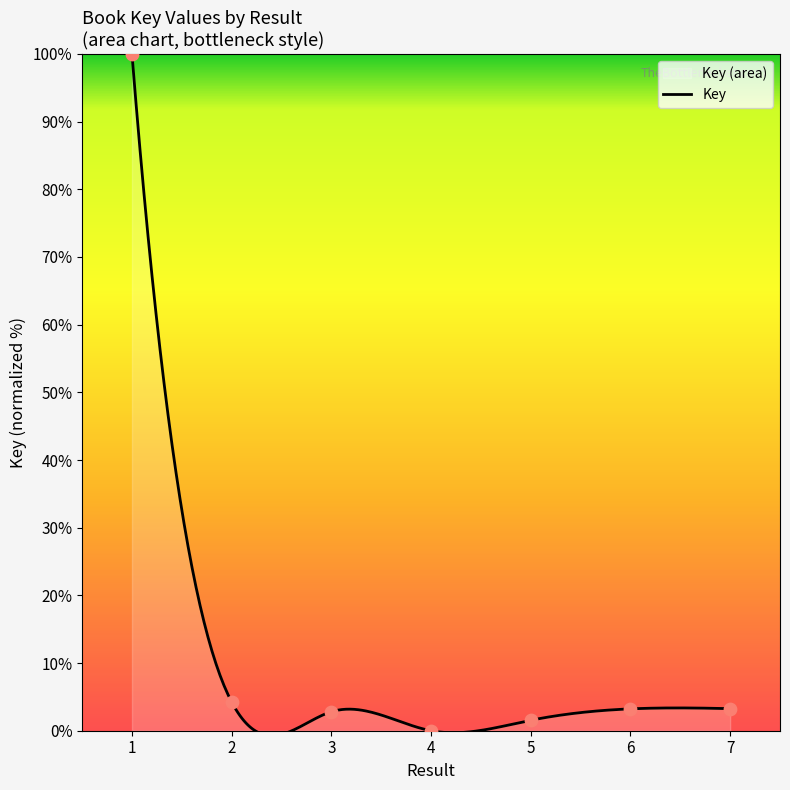

What is the change in value from 5 to 7?

+1.7